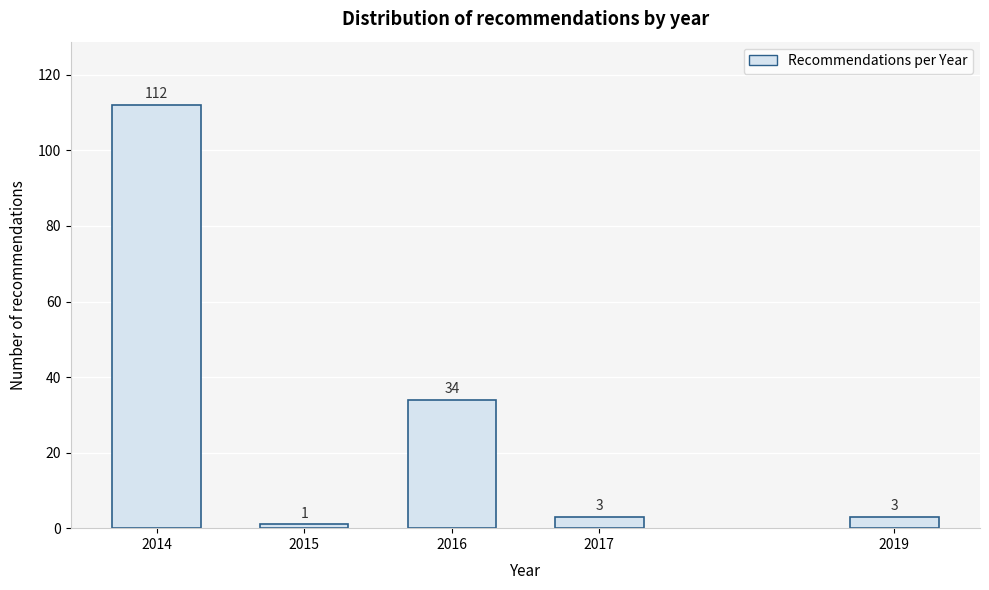

Reading left to right, extract all data points from this chart.

2014=112	2015=1	2016=34	2017=3	2019=3